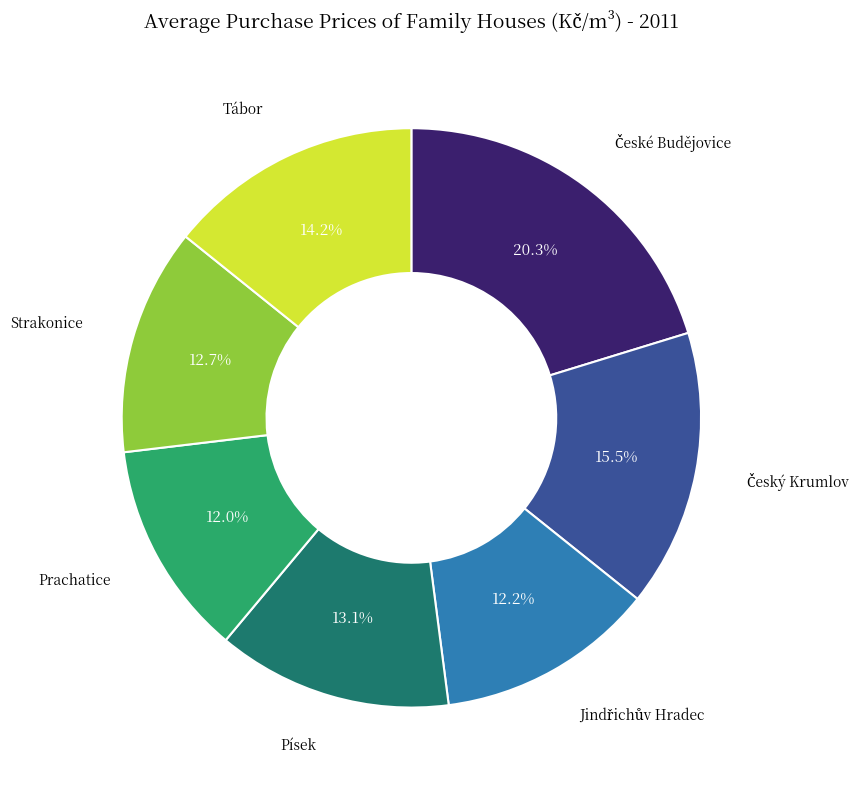

Is it true that Tábor is 14% of the pie?

True